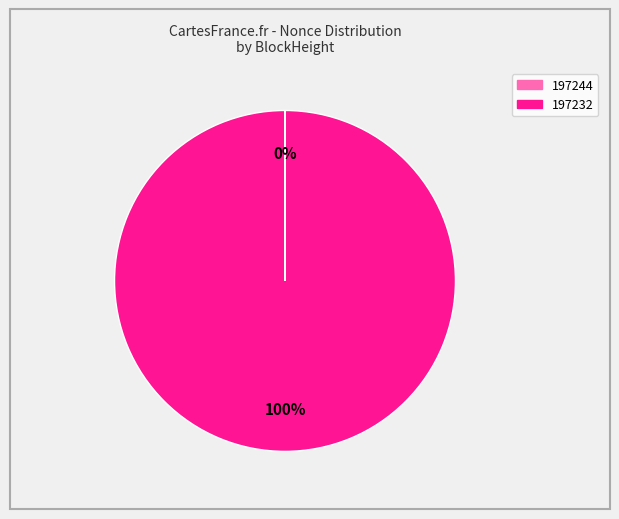

What is the majority slice?

197232